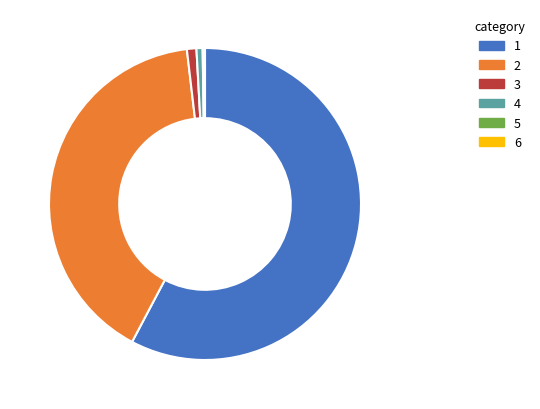

Is the sum of 3 and 4 greater than half?

No